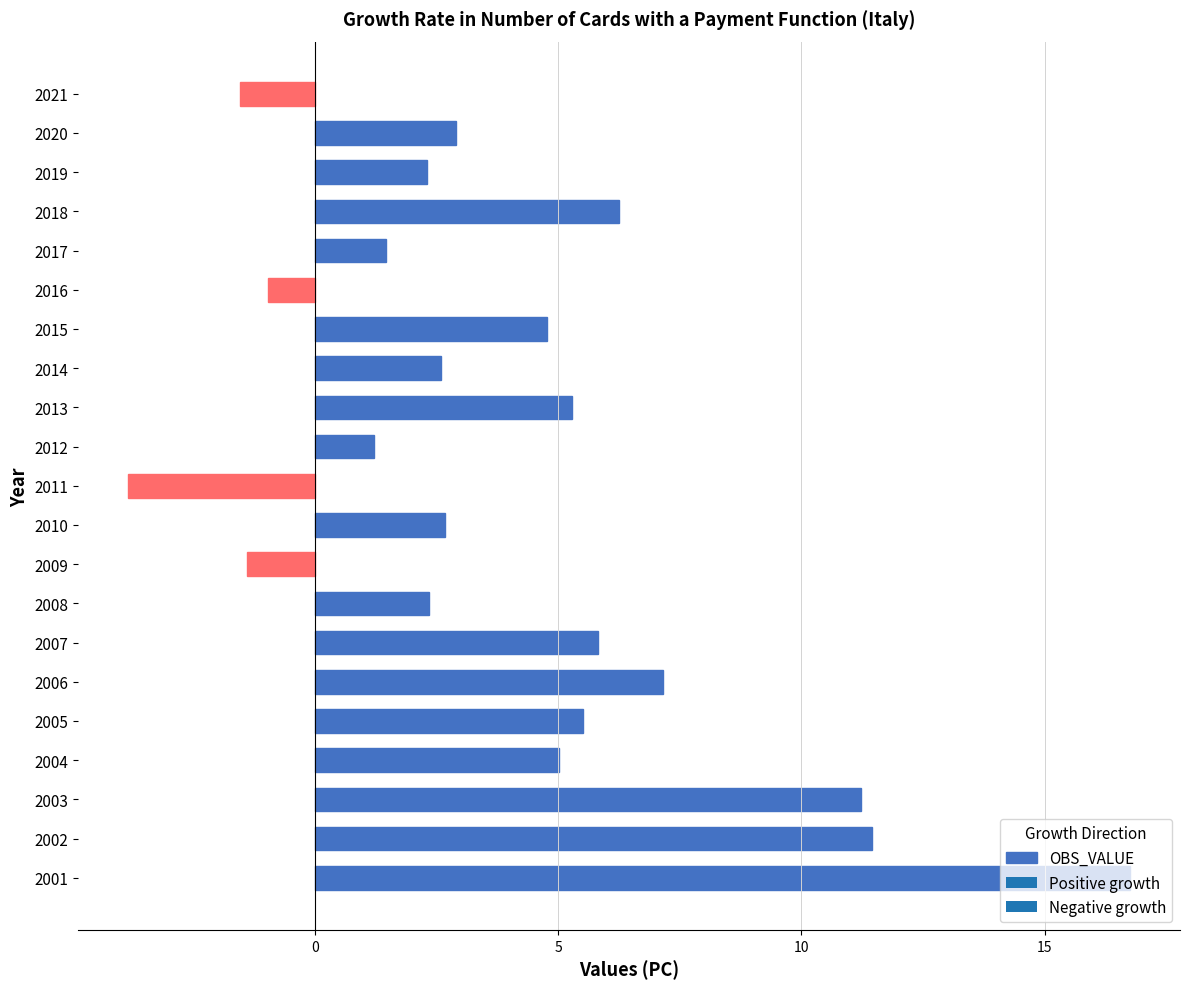

Which label corresponds to the smallest value in the chart?

2011